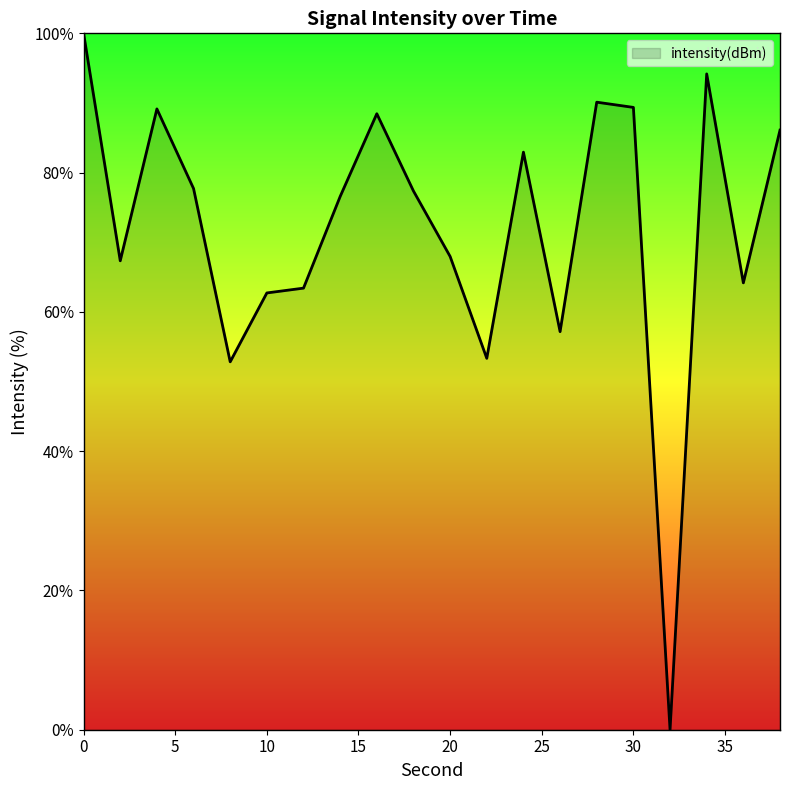

How many values are below 77?

10